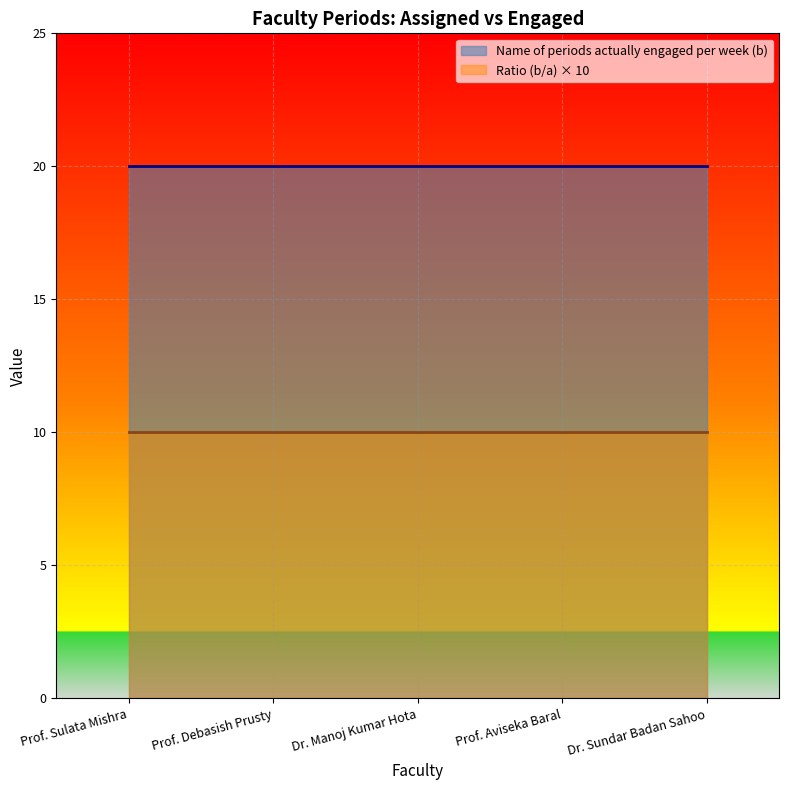

How many categories are shown in the chart?

5